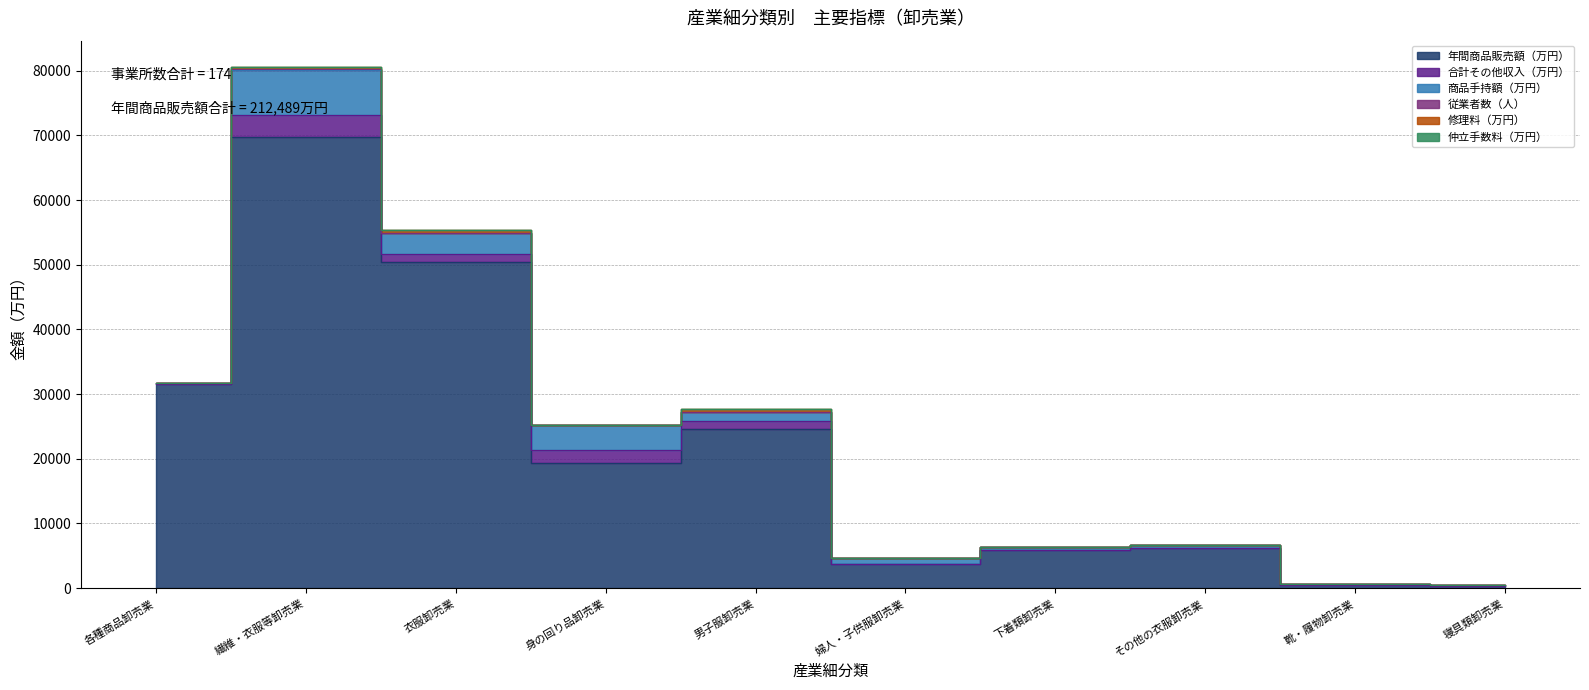

What is the total value across all series at その他の衣服卸売業?

6693